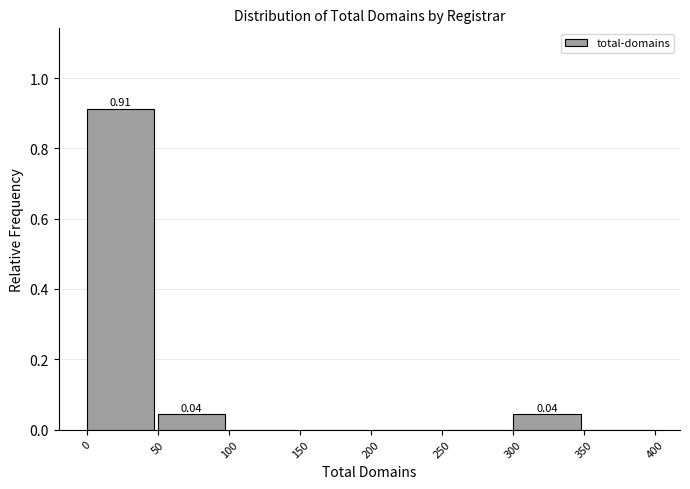

Over which range of the x-axis is the bar tallest?

0 to 50